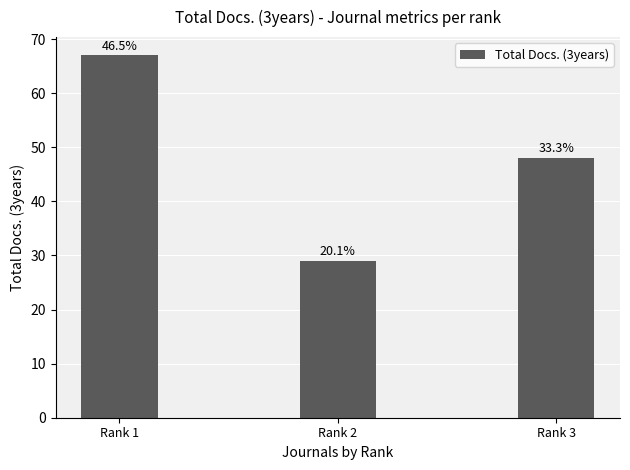

Does the chart contain any negative values?

No